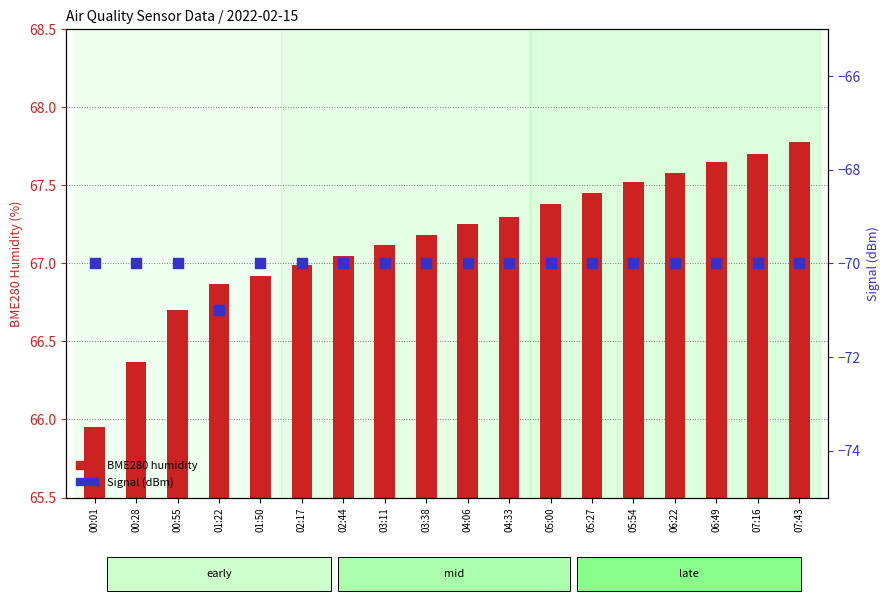

At how many categories does at least one series exceed -27?

18